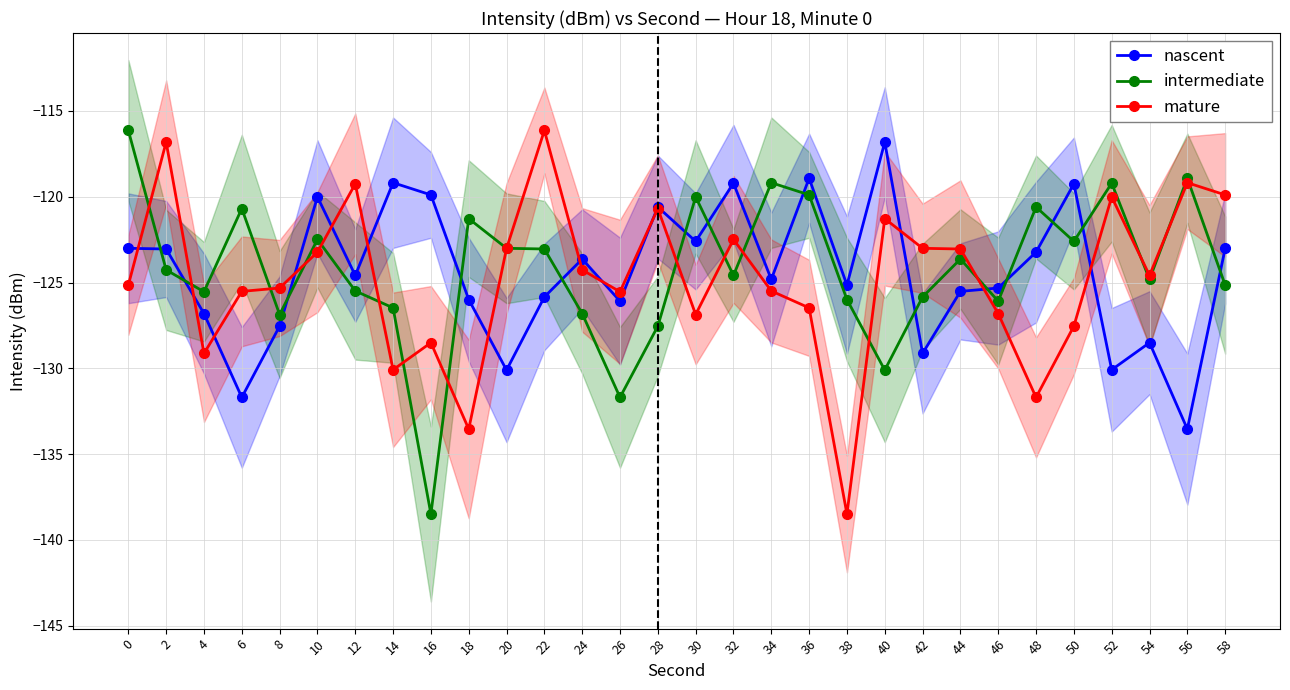

Between 12 and 14, which is larger?

14